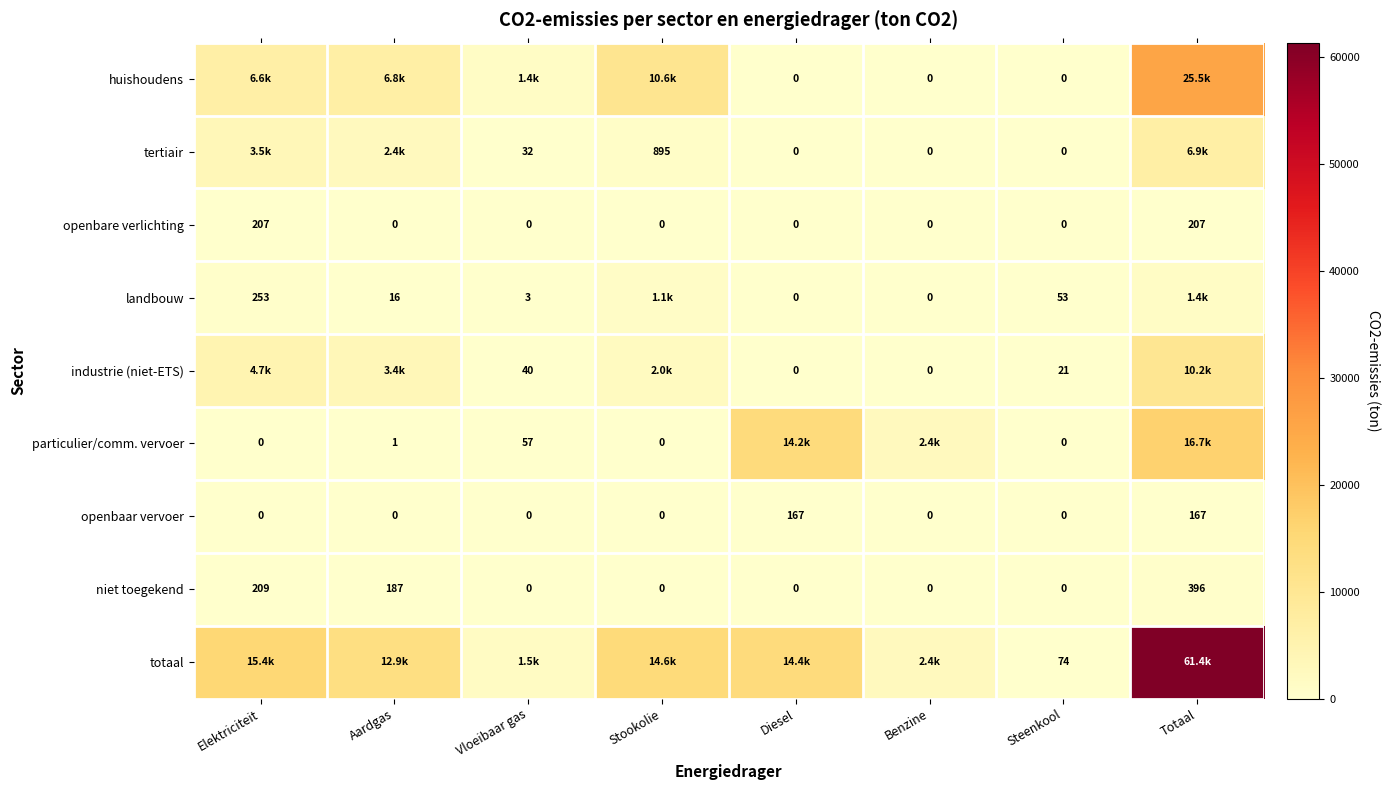

What is the sum of all openbare verlichting values?

415.0